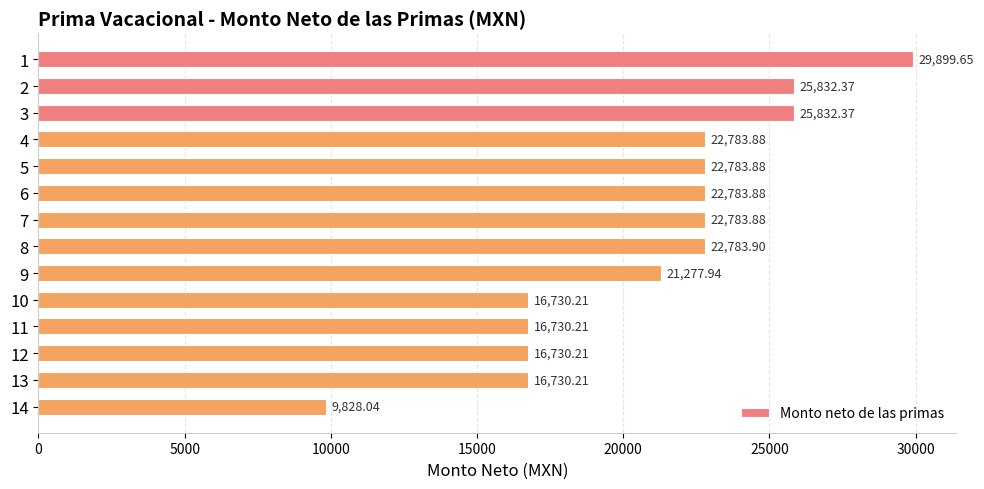

What is the average value?

20965.0